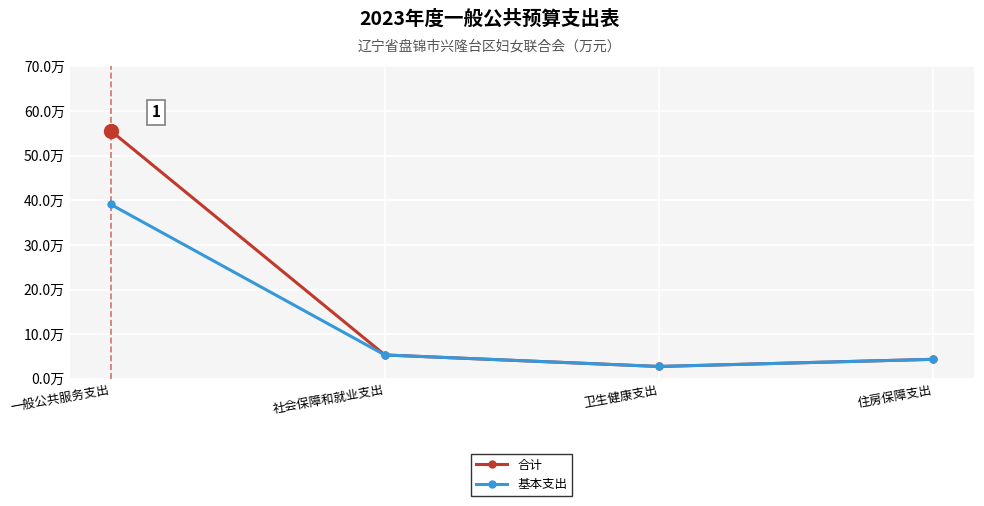

What are all the series names shown in the legend?

合计, 基本支出